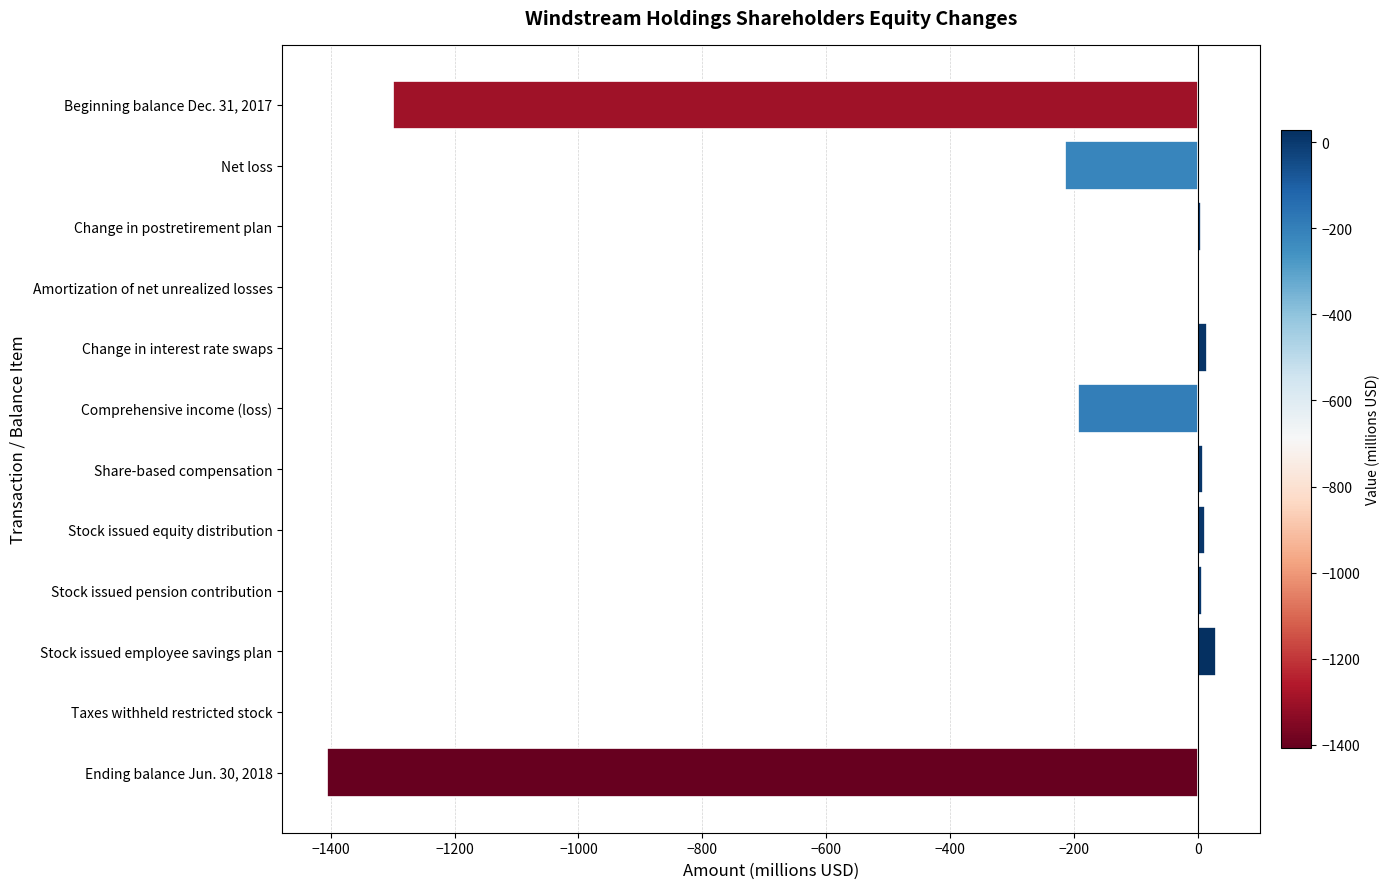

At which category does the chart reach its peak across all series?

Stock issued employee savings plan